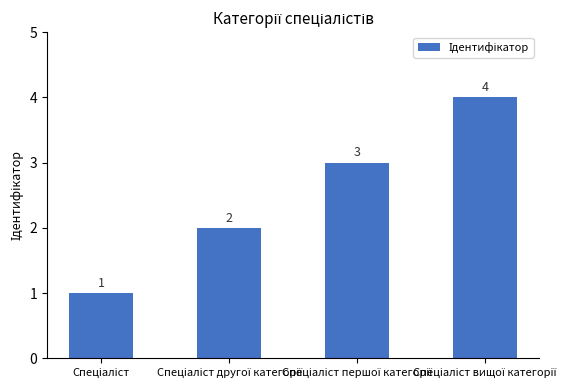

Are the bars grouped side by side (vs. stacked)?

No